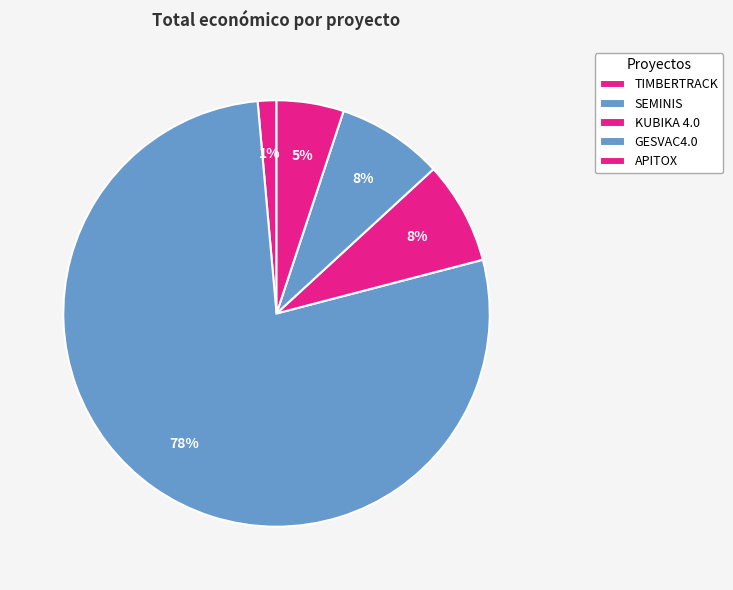

What percentage is the TIMBERTRACK slice, to the nearest percent?

1%